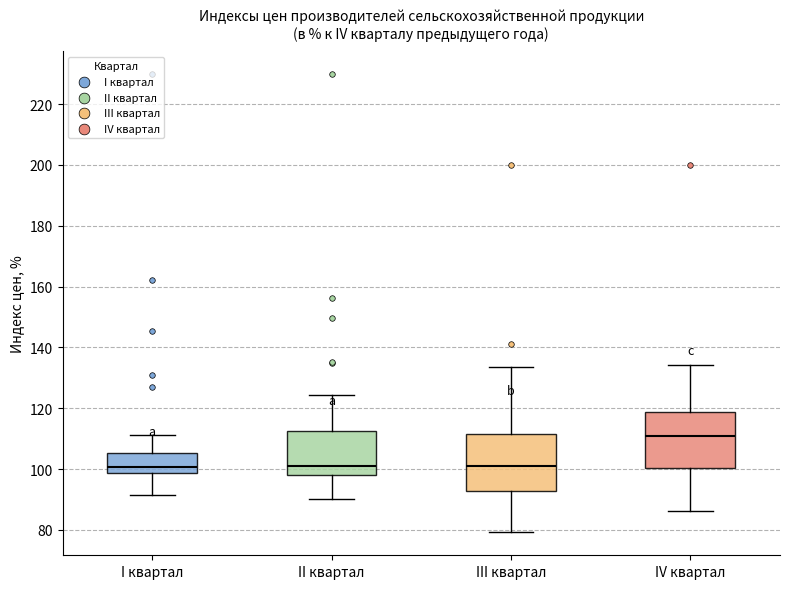

Where does the lower whisker of the box for III квартал end on the y-axis? The values are not printed on the chart, so give them approximately, as read against the axis.

80